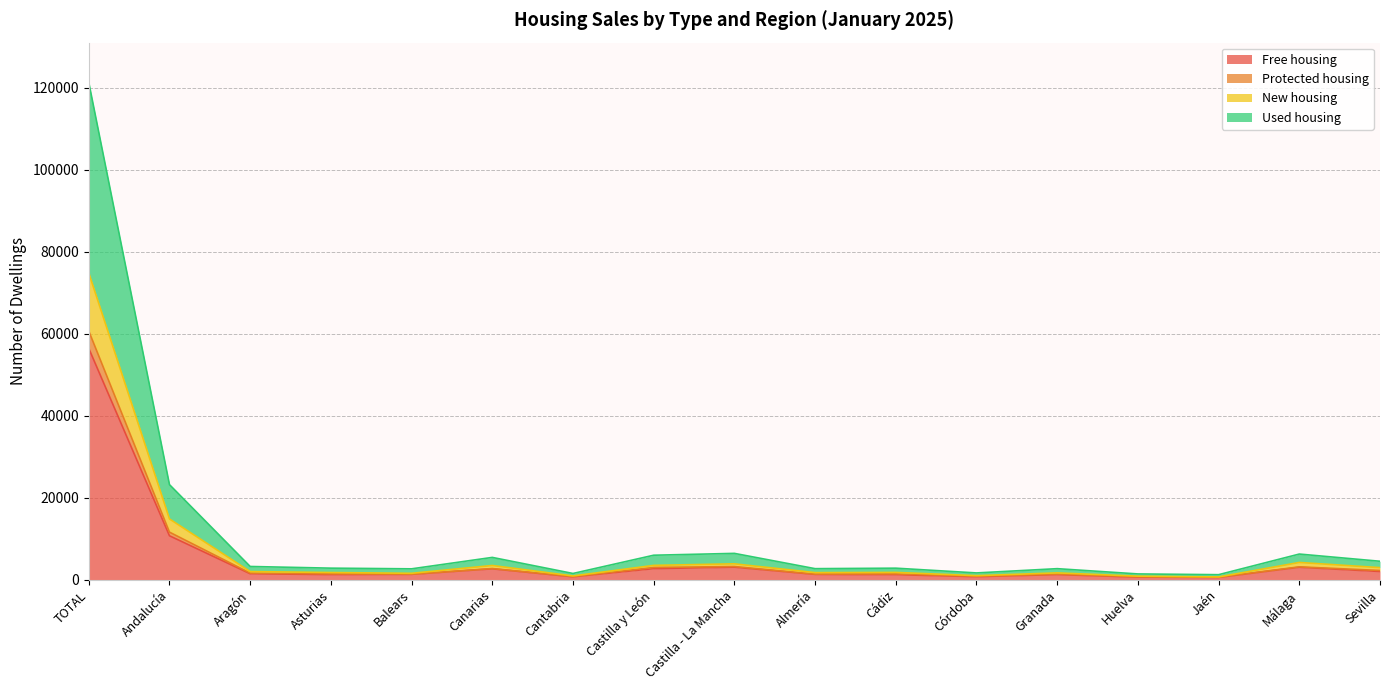

What is the value of the New housing point at the 15th from the left?

671